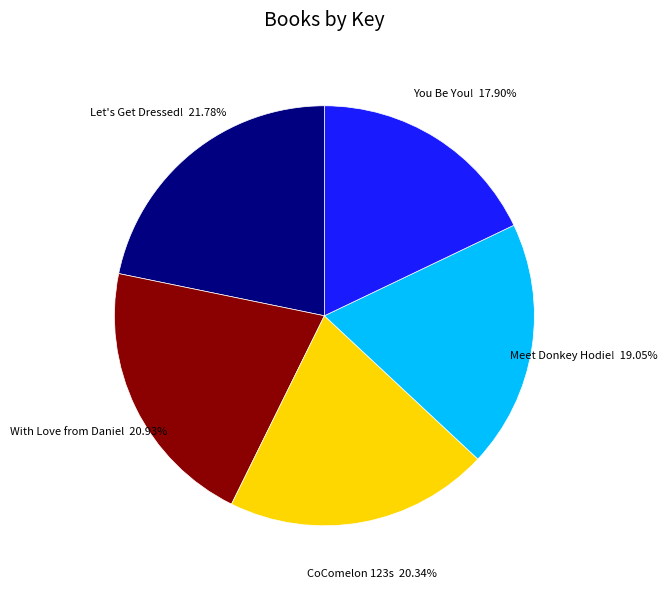

Is the sum of With Love from Daniel and Let's Get Dressed! greater than half?

No